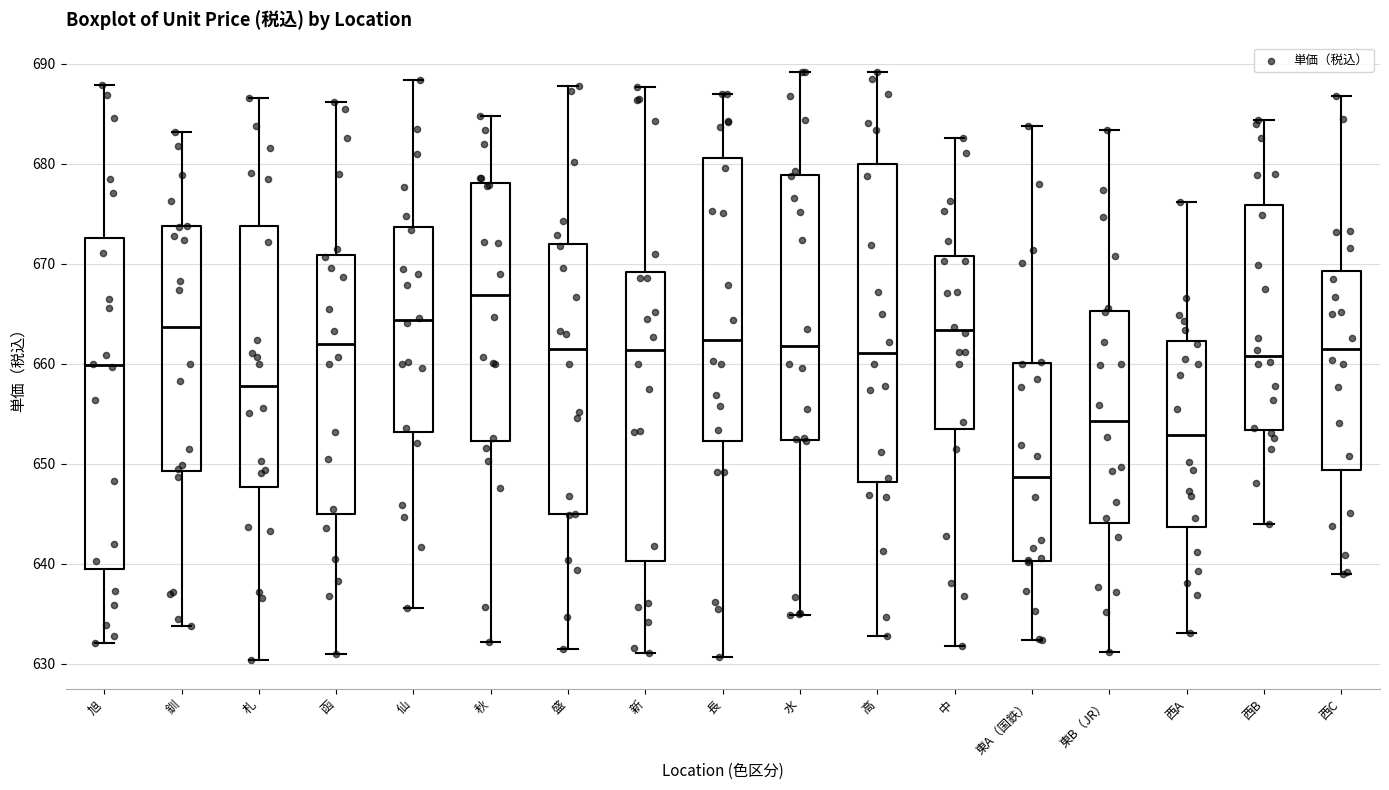

Which box is the tallest, from its lower edge to its upper edge?

旭